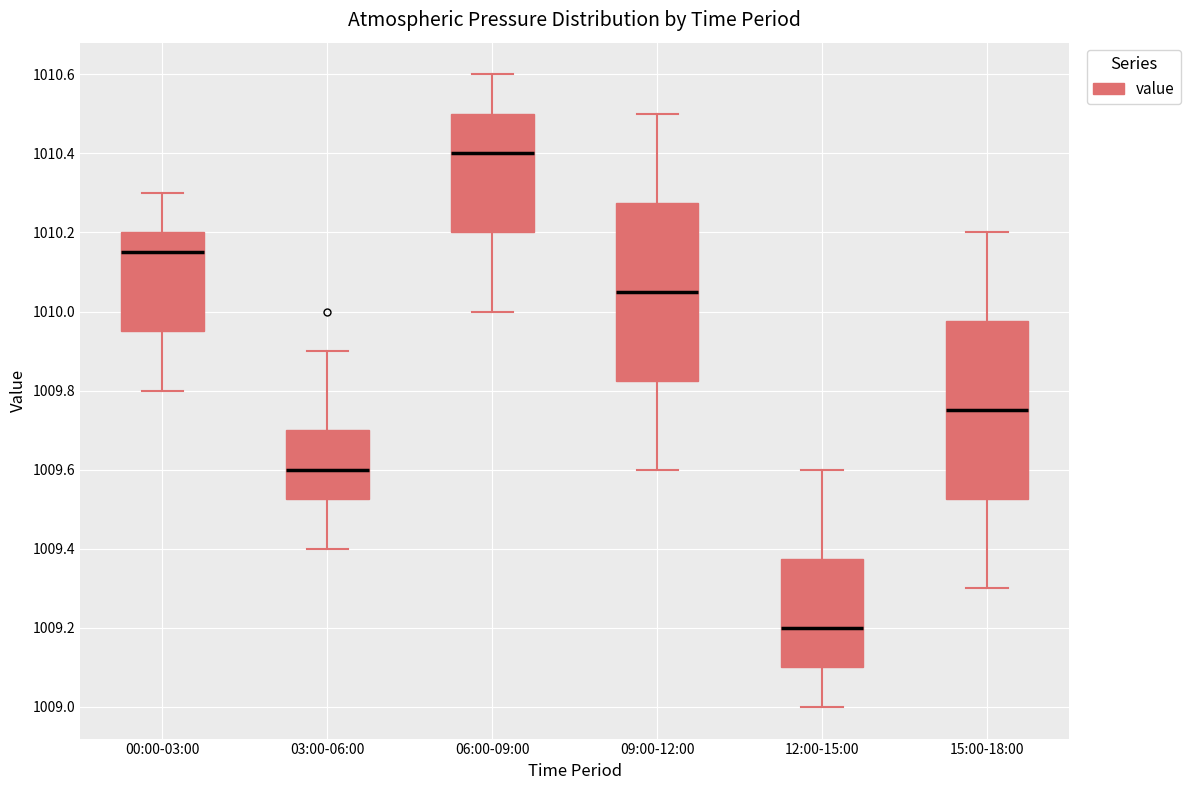

Where does the upper whisker of the box for 03:00-06:00 end on the y-axis? The values are not printed on the chart, so give them approximately, as read against the axis.

1009.90